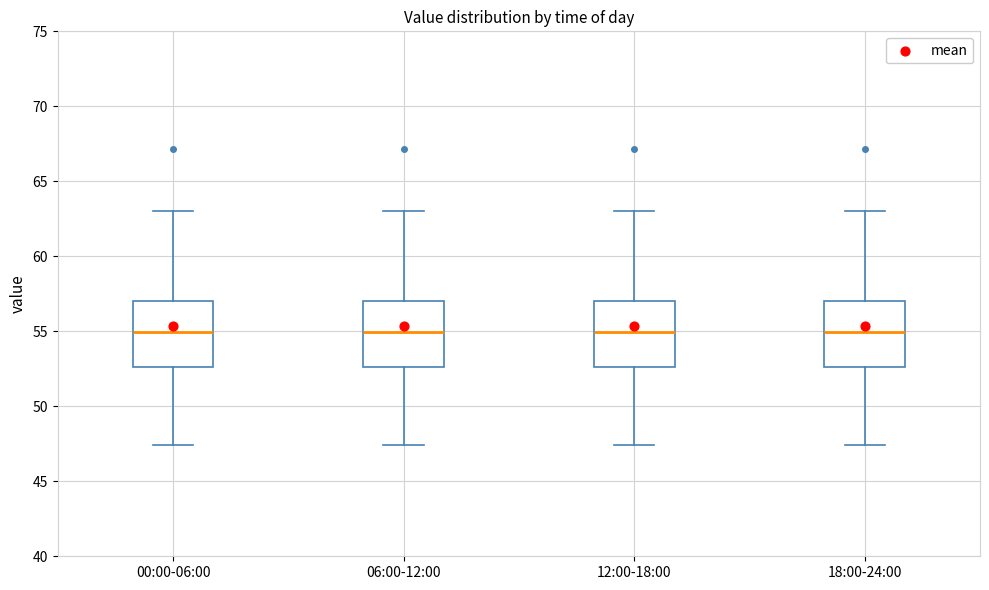

Reading left to right, transcribe this box plot: for each box, give where its median line is, the range the box spans, and where its two whiskers end, as read against the y-axis. The values are not printed on the chart, so give them approximately, as read against the axis.

00:00-06:00: median 55.0, box 52.5 to 57.0, whiskers 47.5 to 63.0
06:00-12:00: median 55.0, box 52.5 to 57.0, whiskers 47.5 to 63.0
12:00-18:00: median 55.0, box 52.5 to 57.0, whiskers 47.5 to 63.0
18:00-24:00: median 55.0, box 52.5 to 57.0, whiskers 47.5 to 63.0